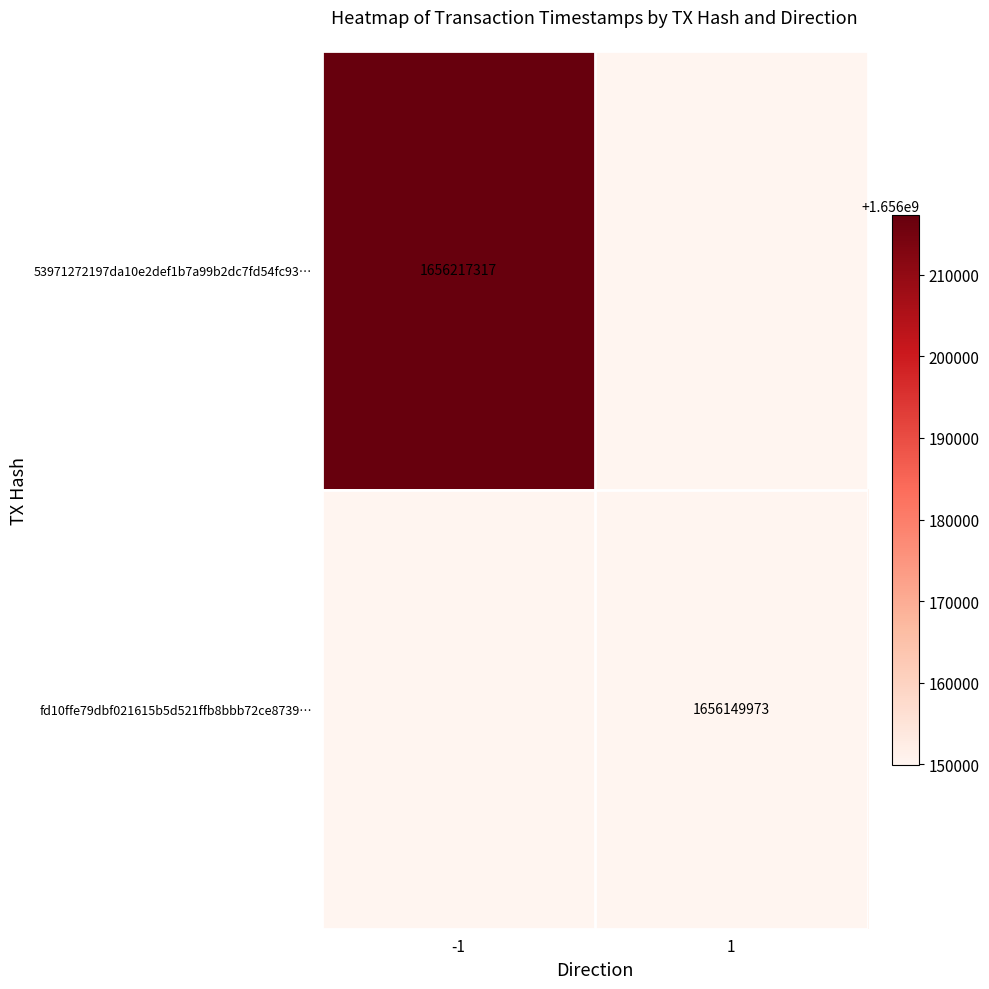

True or false: fd10ffe79dbf021615b5d521ffb8bbb72ce8739… has a value of 1656149973 at 1.

True